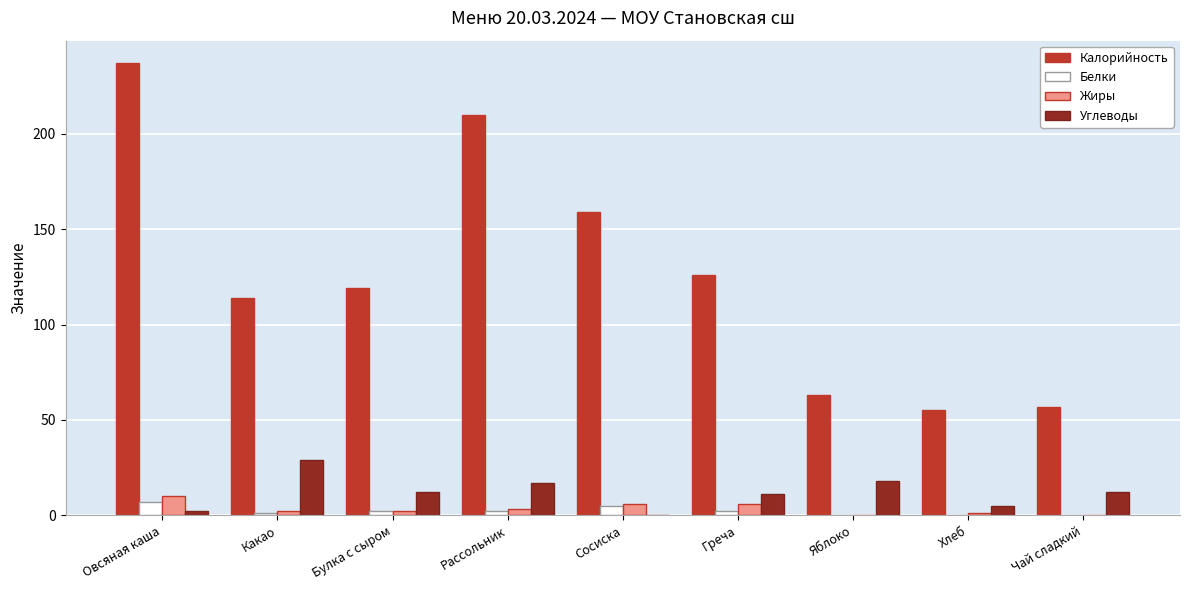

Read the Углеводы value at Овсяная каша.

2